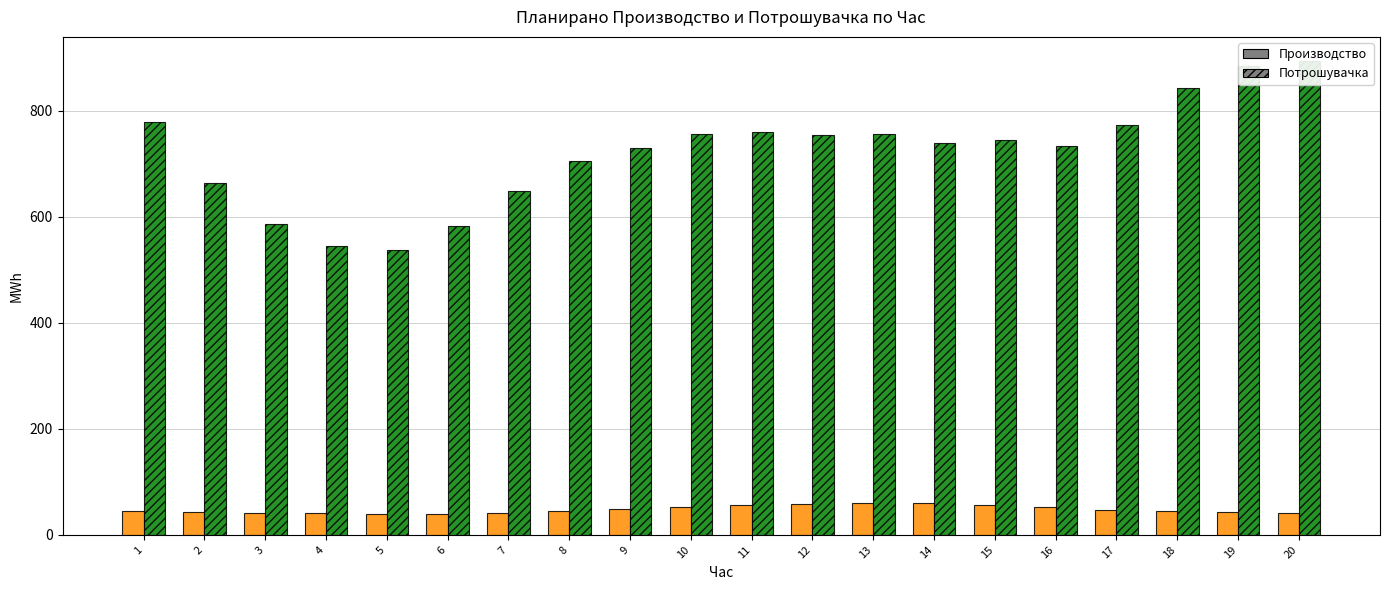

What are all the series names shown in the legend?

Планирано Производство од ППЕЕ, Планирана Потрошувачка